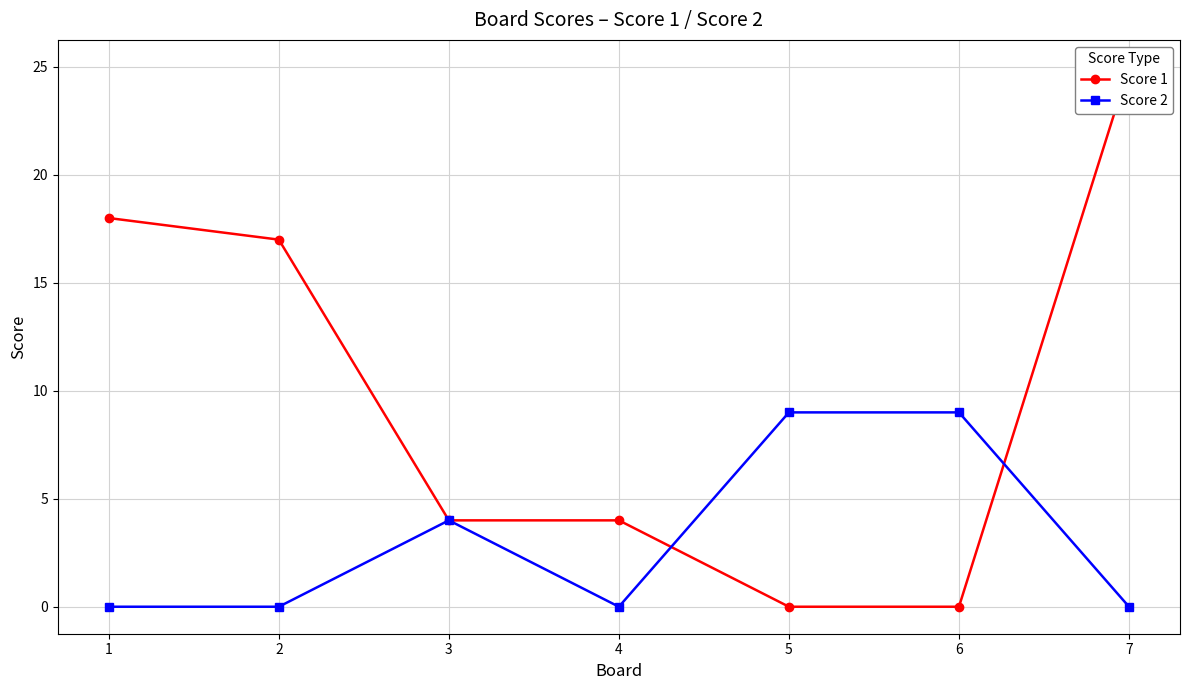

What is the sum of the Score 1 values at 1 and 2?

35